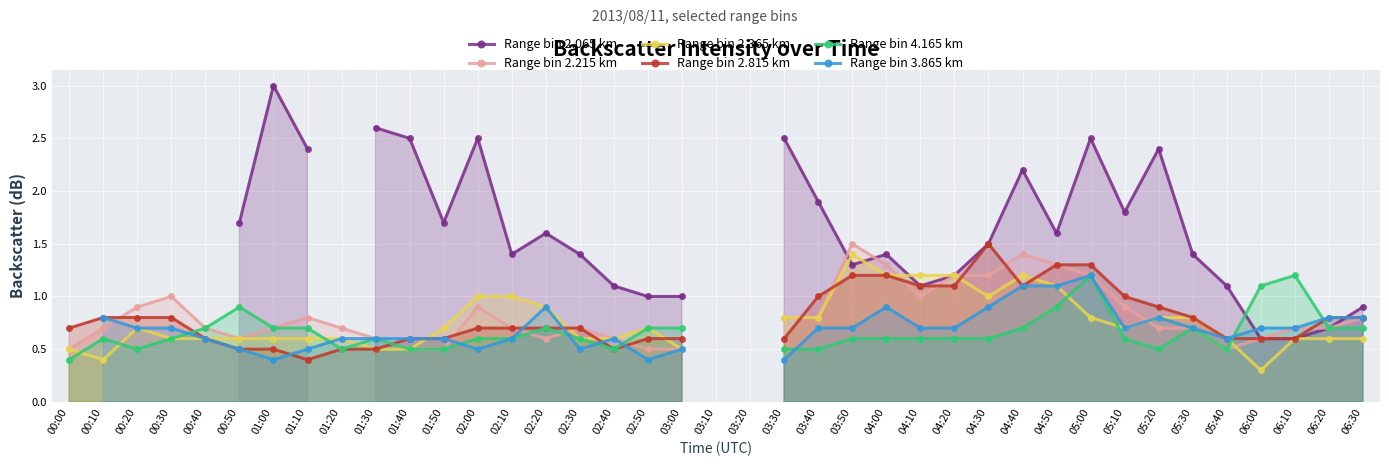

True or false: Range bin 2.215 km has a value of 0.5 at 05:40.

True